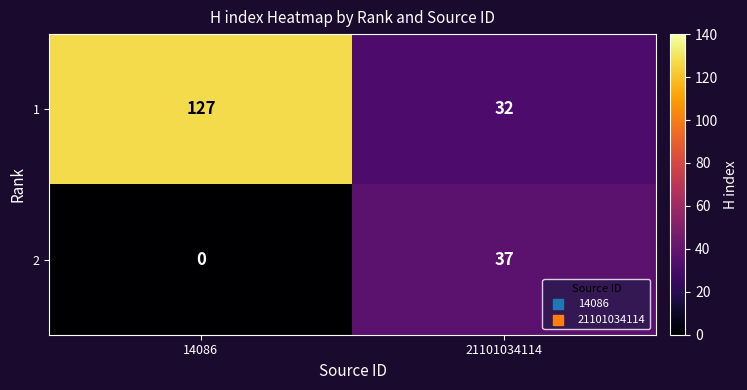

List the labels in order of 2 value, smallest first.

14086, 21101034114